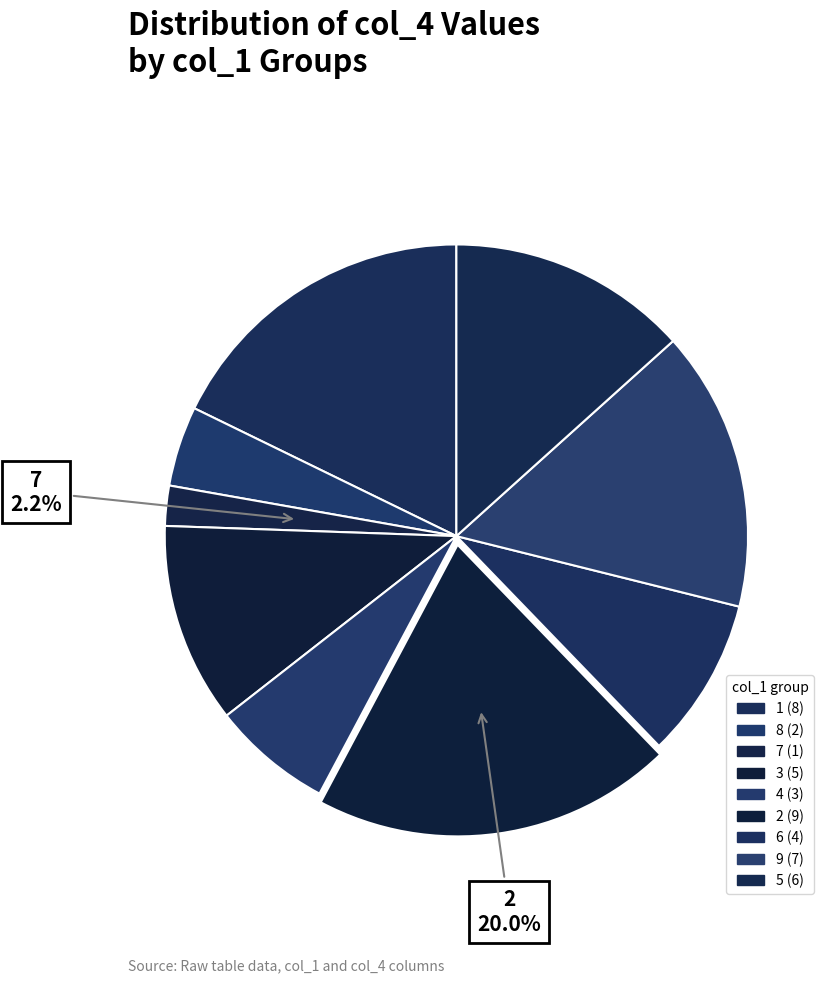

How many slices are in this pie chart?

9